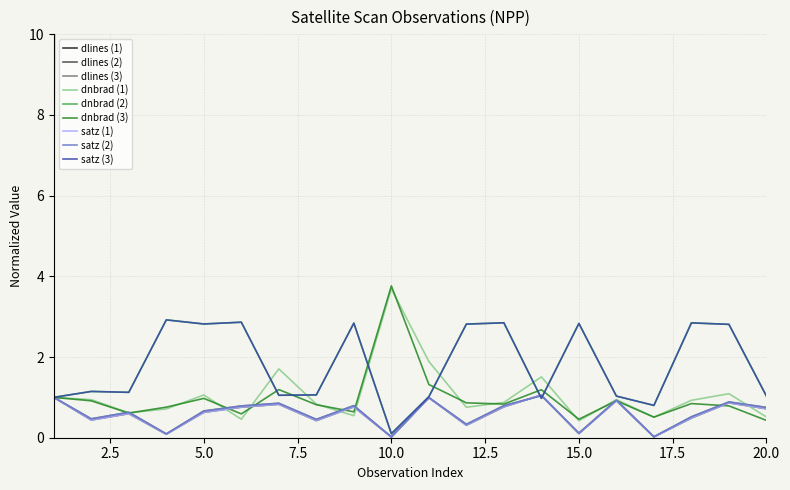

Which series has the largest range (max minus min)?

dlines